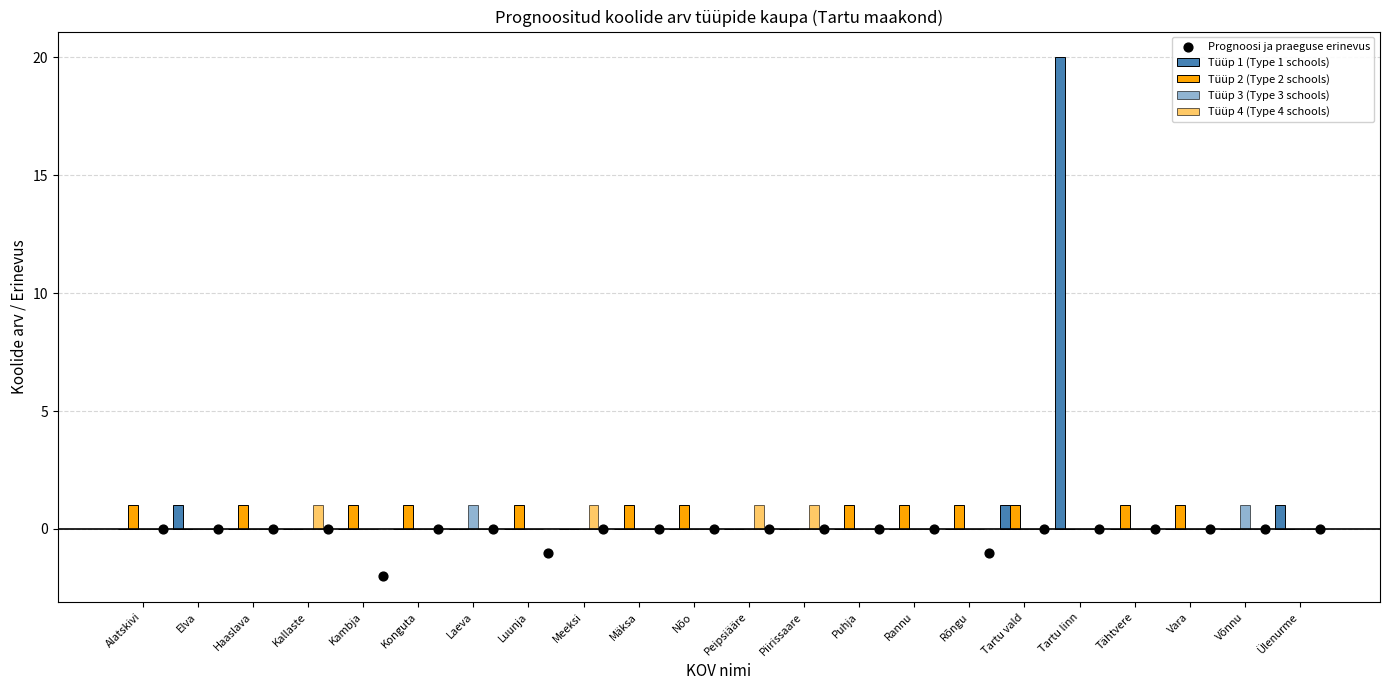

Is the value of Tüüp 1 (Type 1 schools) at Vara greater than the value of Tüüp 2 (Type 2 schools) at Luunja?

No